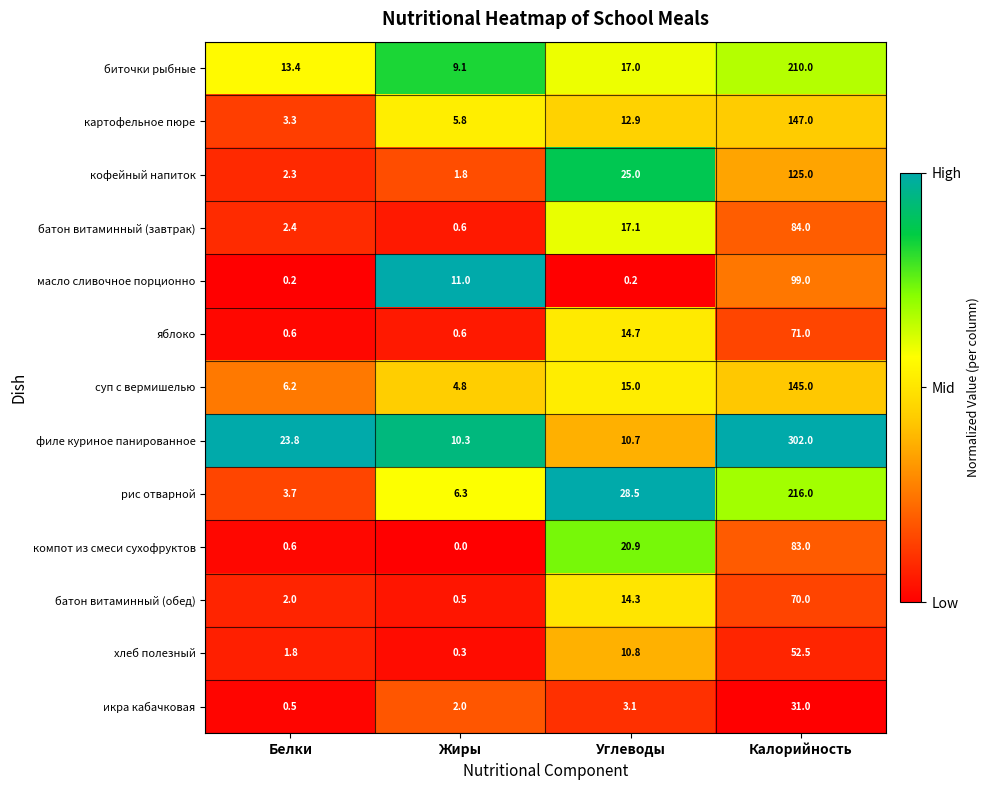

What is the difference between the highest and lowest values at Белки?

23.6